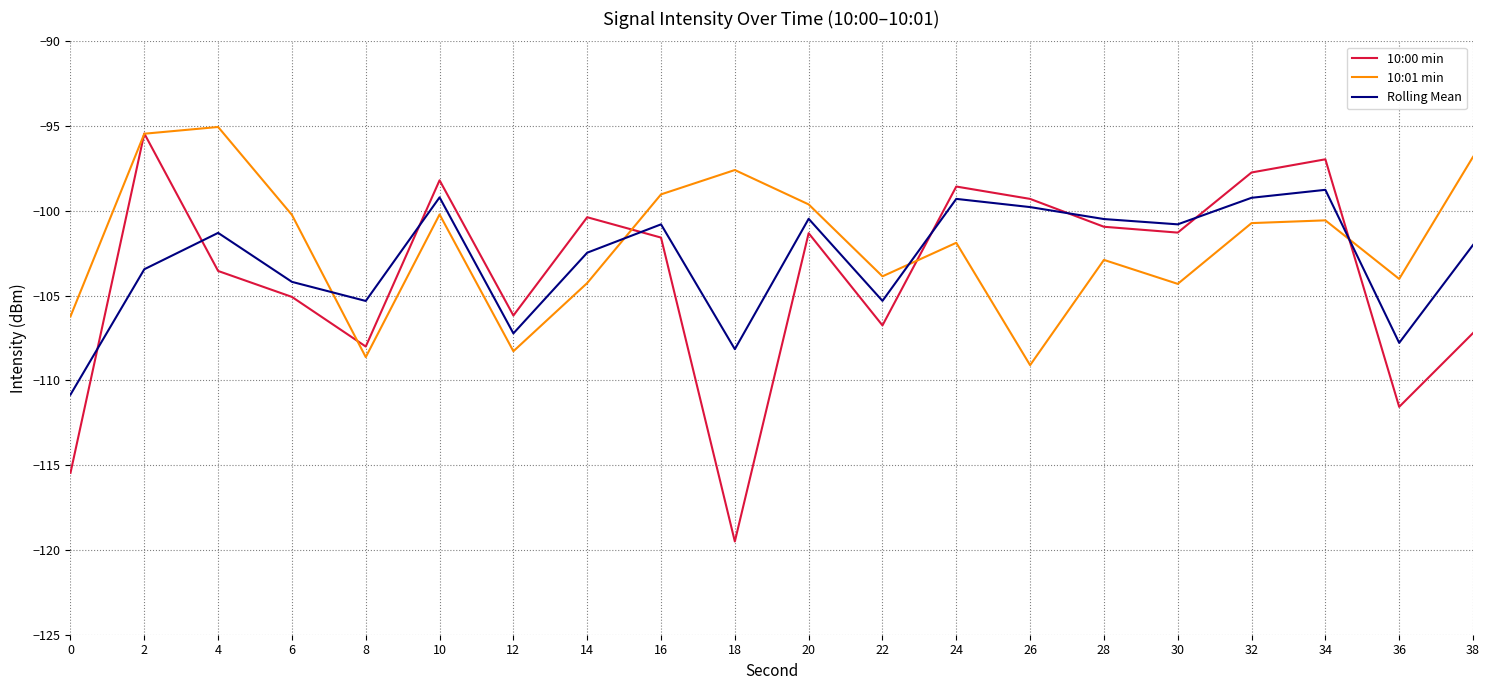

Where is the first local maximum for Rolling Mean?

4